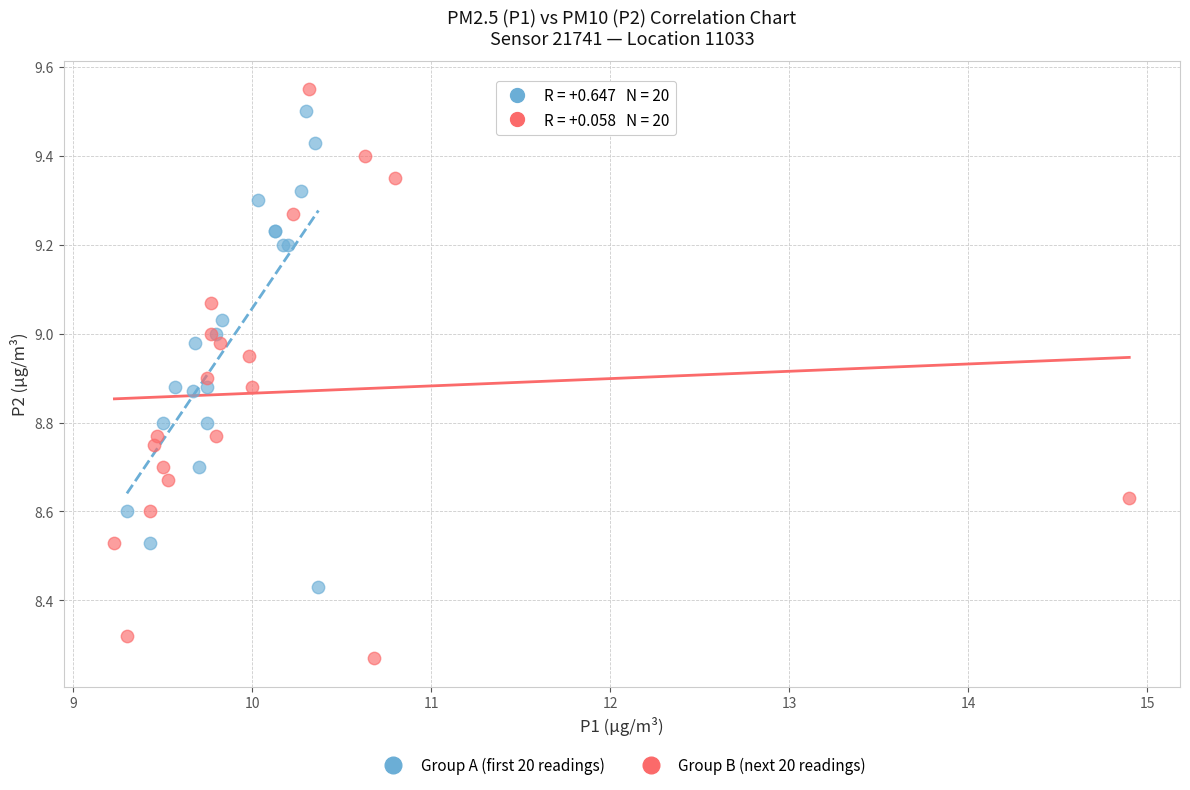

What are all the series names shown in the legend?

Group A (first 20 readings), Group B (next 20 readings)